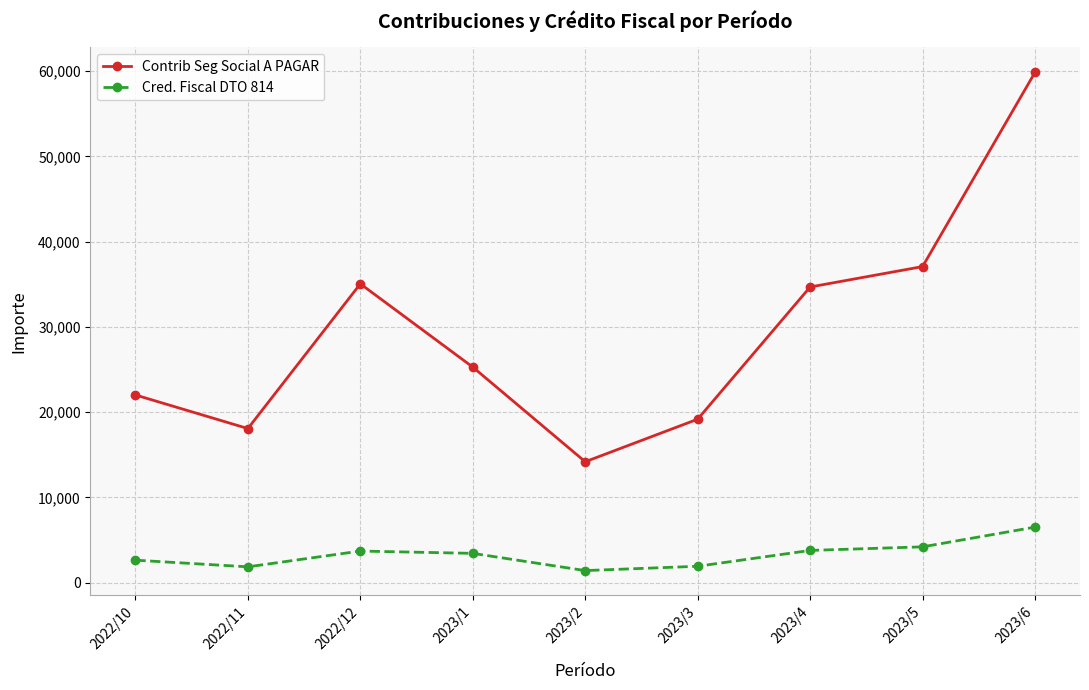

Read the Contrib Seg Social A PAGAR value at 2023/1.

25284.1